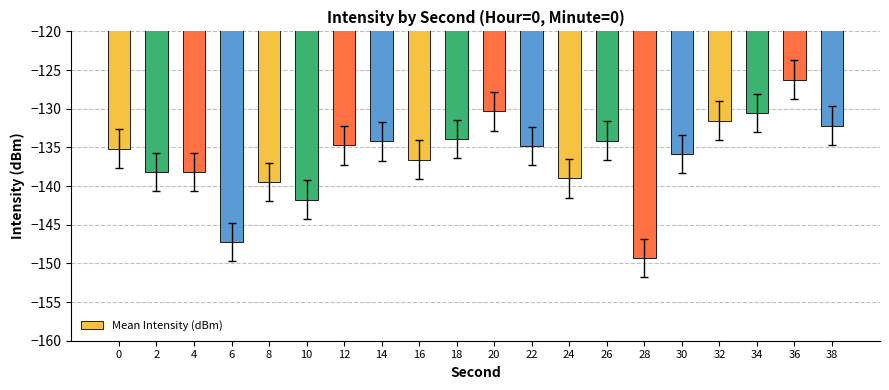

What is the value of the 5th bar from the left?

-139.5